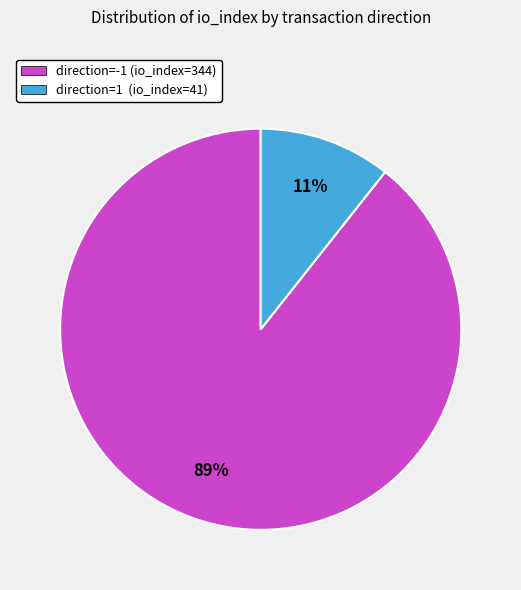

Which slice is the smallest?

direction=1 (io_index=41)